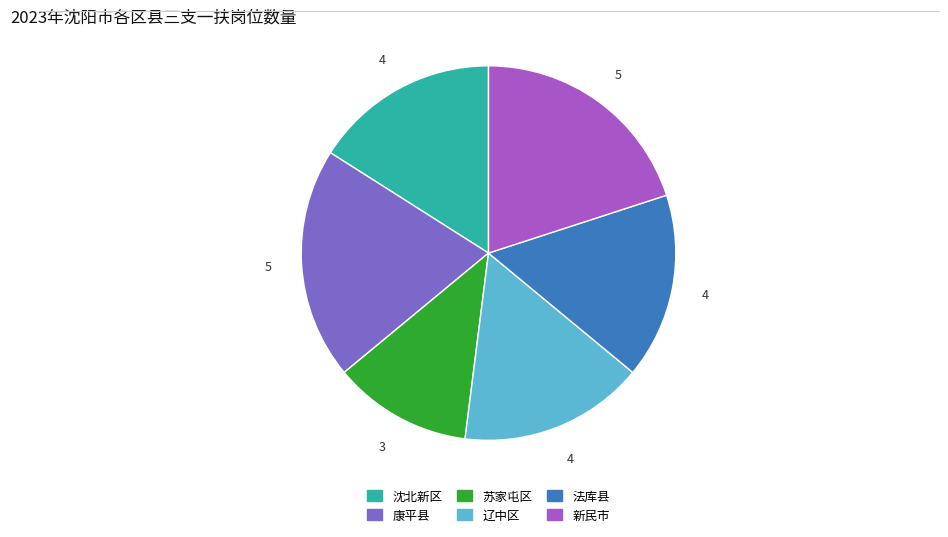

Is there any slice that represents more than half of the pie?

No